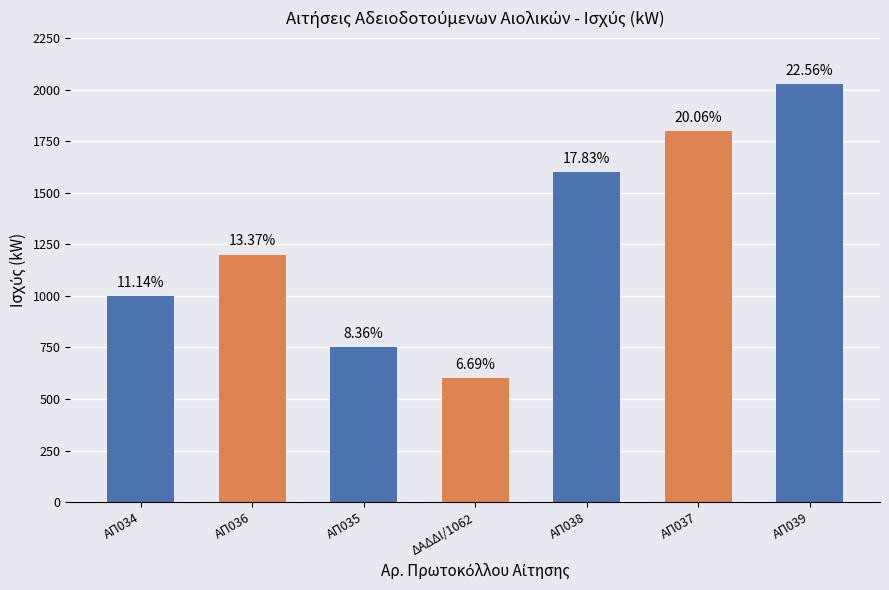

How many bars are there in total?

7